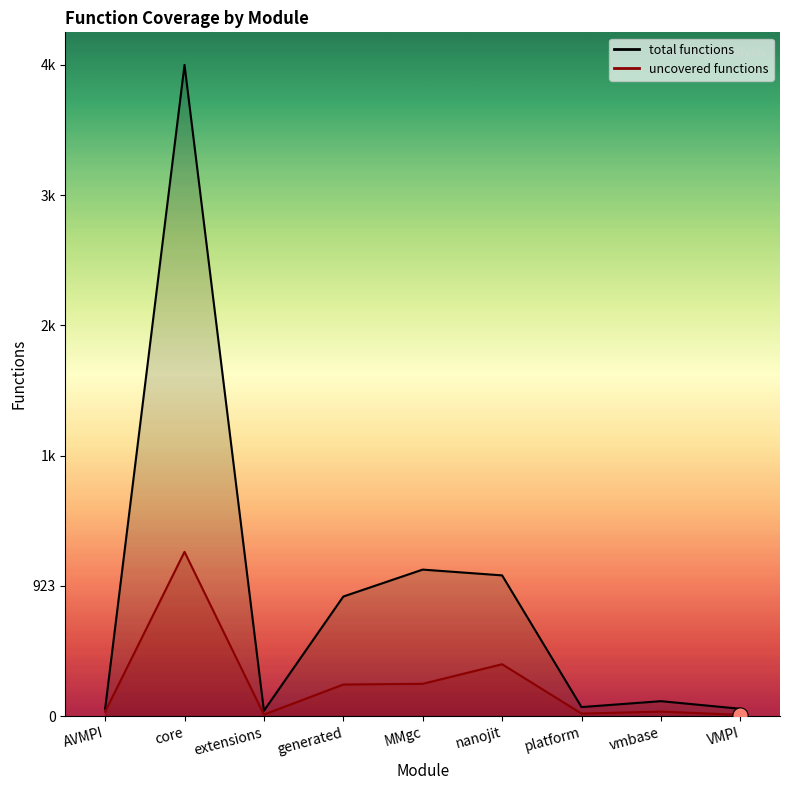

What are all the series names shown in the legend?

total functions, uncovered functions